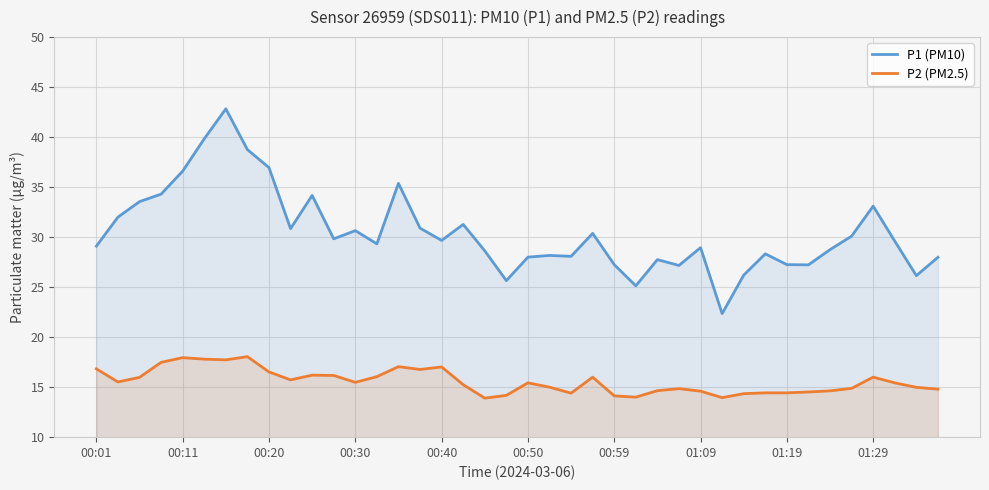

True or false: P2 (PM2.5) and P1 (PM10) intersect in this chart.

False